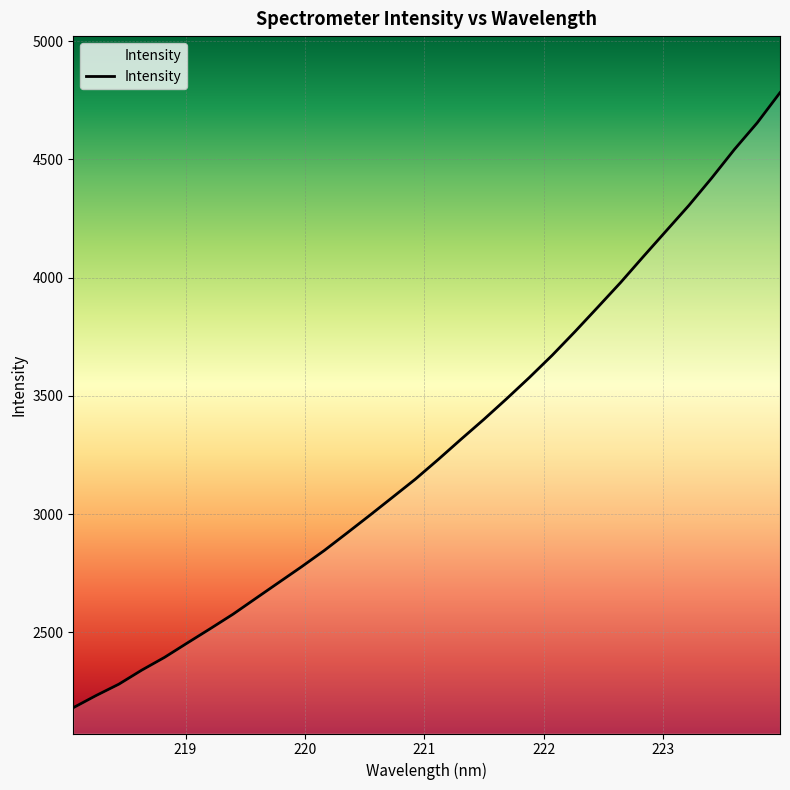

What is the smallest value displayed?

2181.8